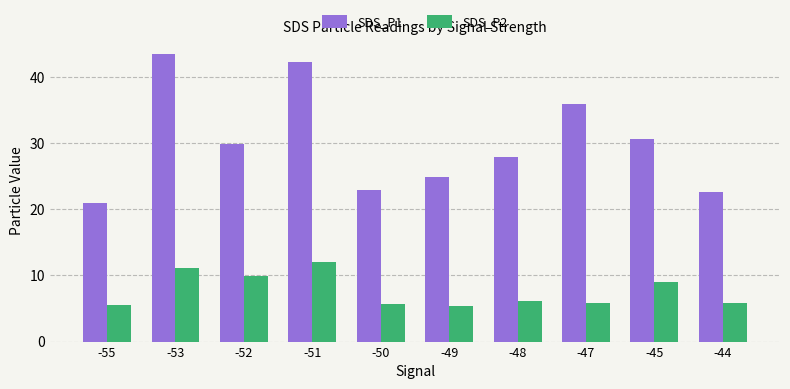

Rank the series at -47 from highest to lowest value.

SDS_P1, SDS_P2